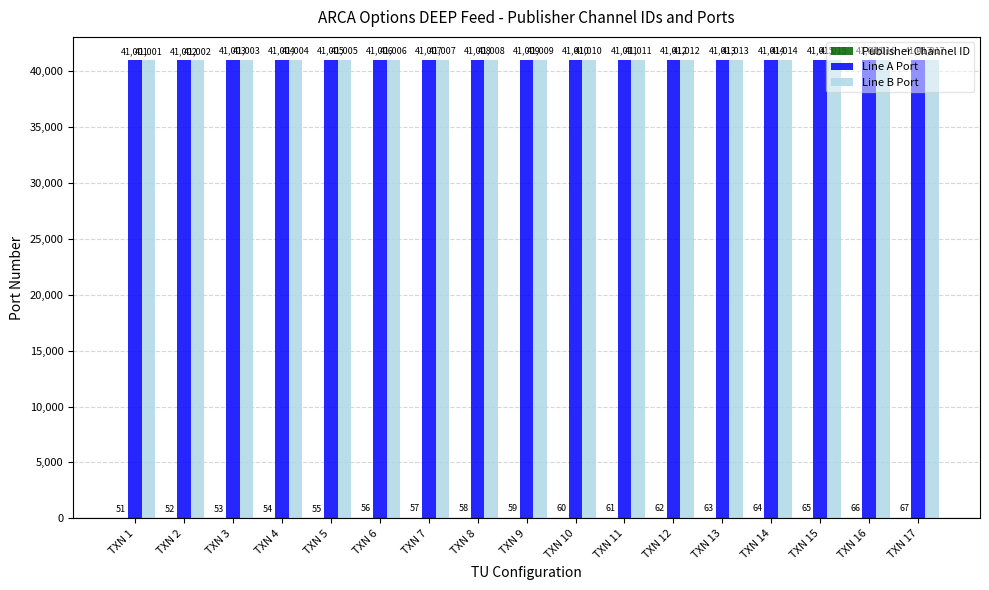

The value of Line B Port at TXN 16 is 41016. True or false?

True